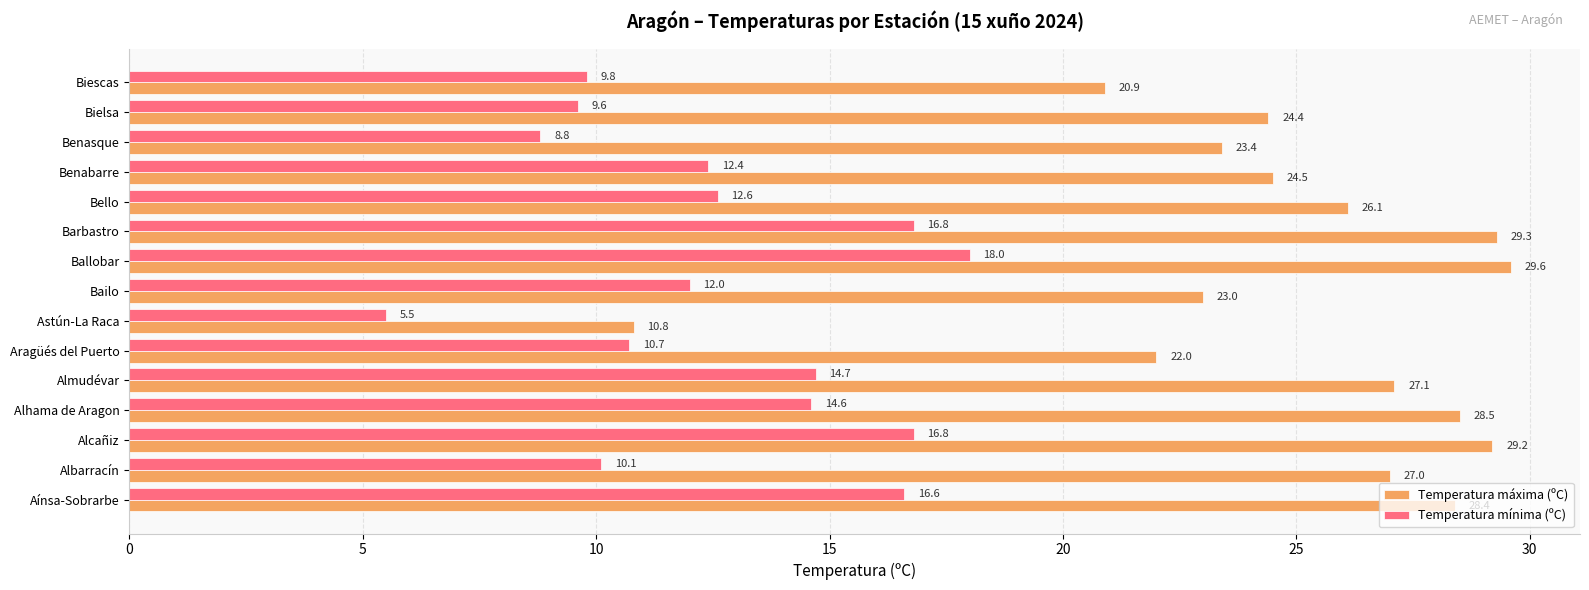

At which category does the chart reach its peak across all series?

Ballobar